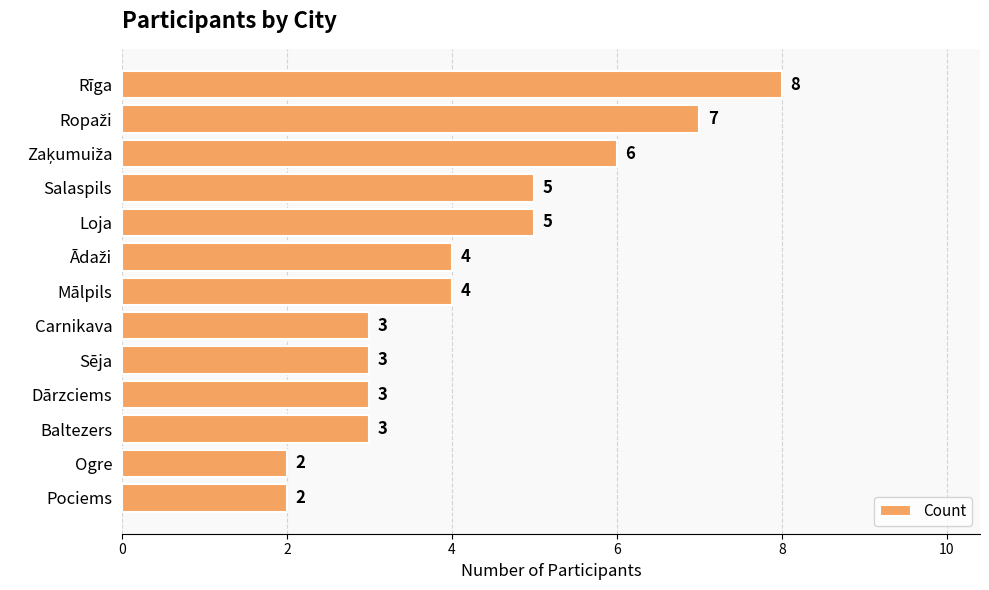

What is the average value?

4